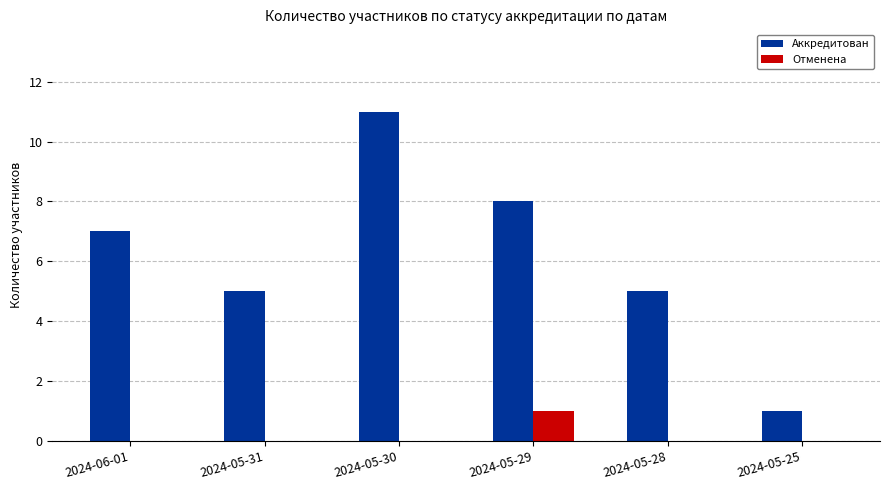

Which category has the highest value across all series?

2024-05-30